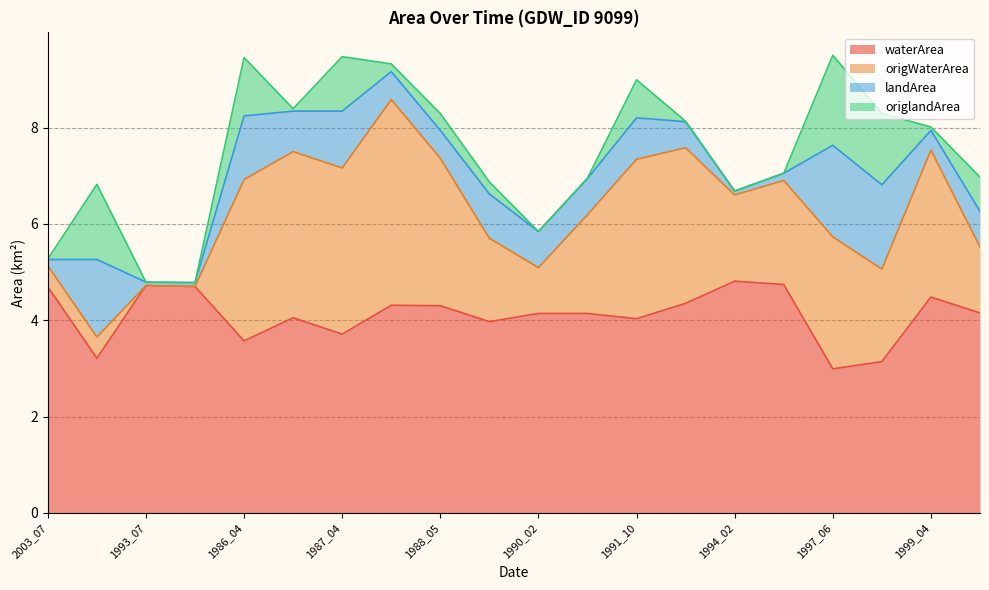

What is the label of the 2nd point from the right?

1999_04